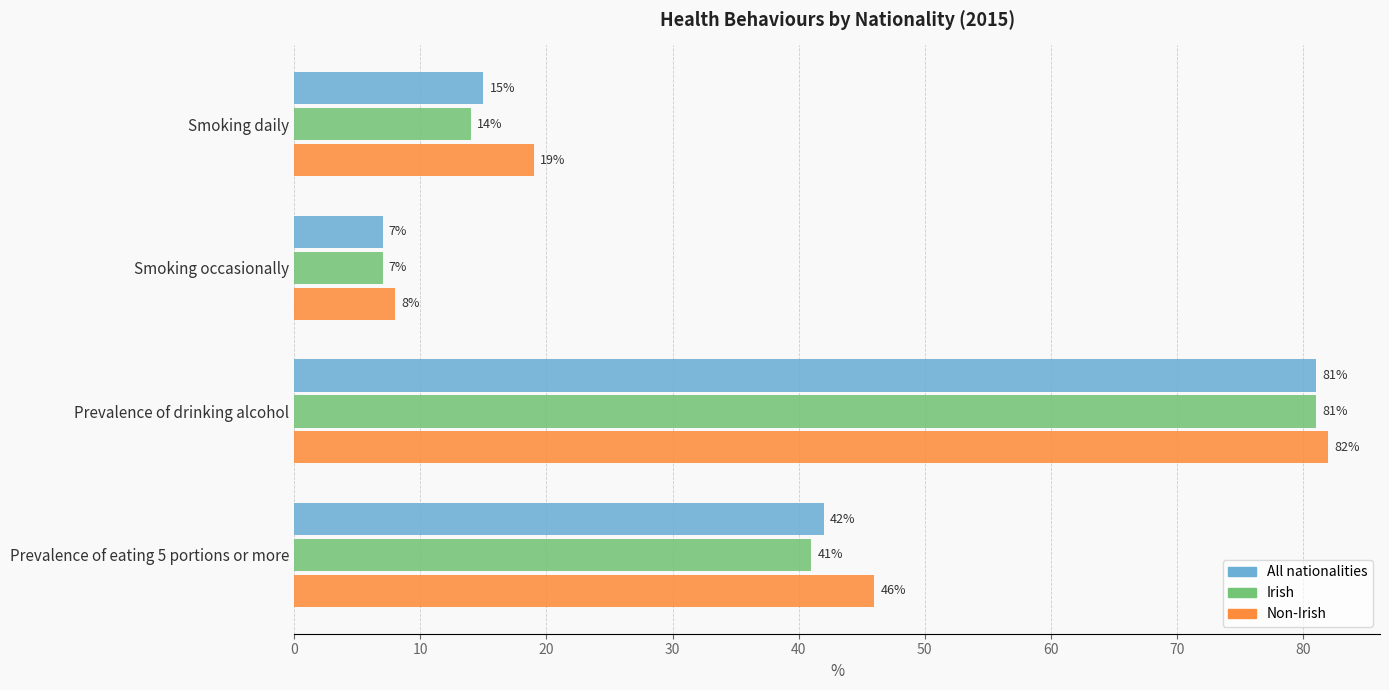

What is the sum of all Non-Irish values?

155